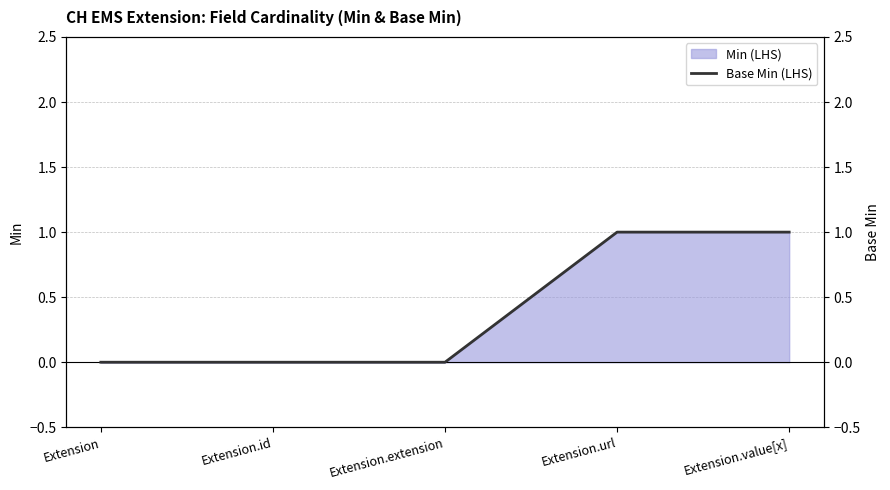

Which category has the lowest value across all series?

Extension